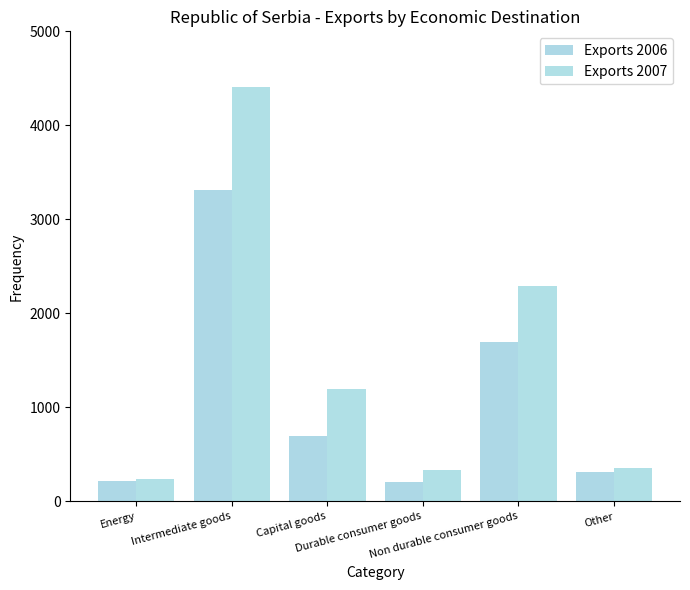

What is the difference between the second highest and minimum values in the Exports 2007 series?

2052.4